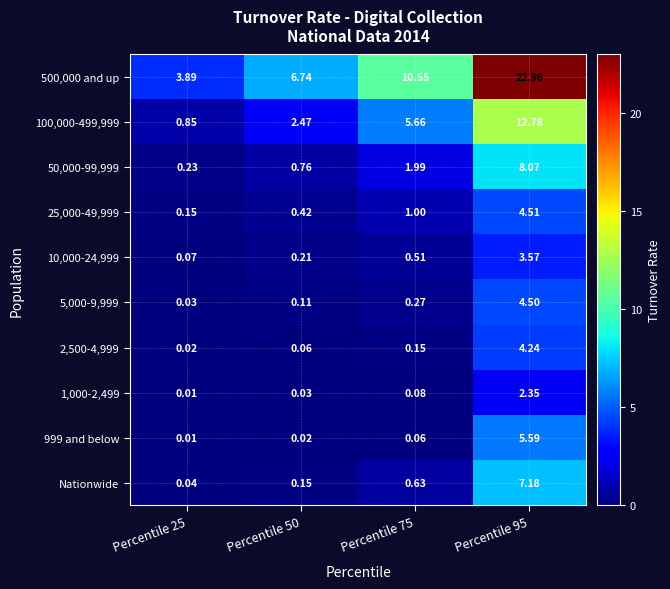

Is the value of Nationwide at Percentile 50 greater than the value of 5,000-9,999 at Percentile 25?

Yes